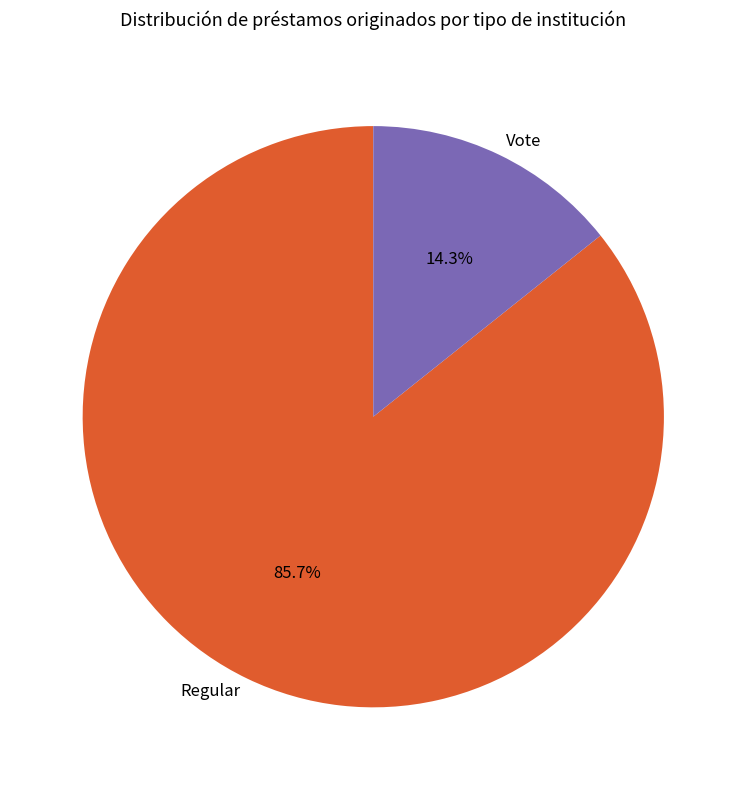

What is the ratio of the value at Regular to the value at Vote?

6.0